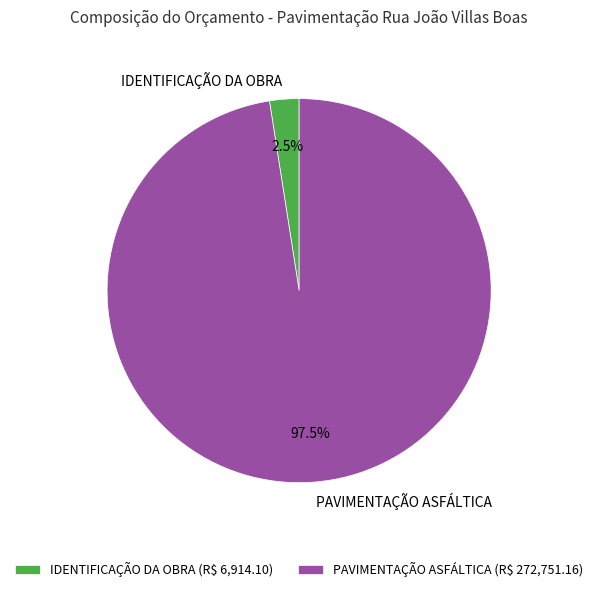

What is the total percentage of PAVIMENTAÇÃO ASFÁLTICA and IDENTIFICAÇÃO DA OBRA?

100.0%